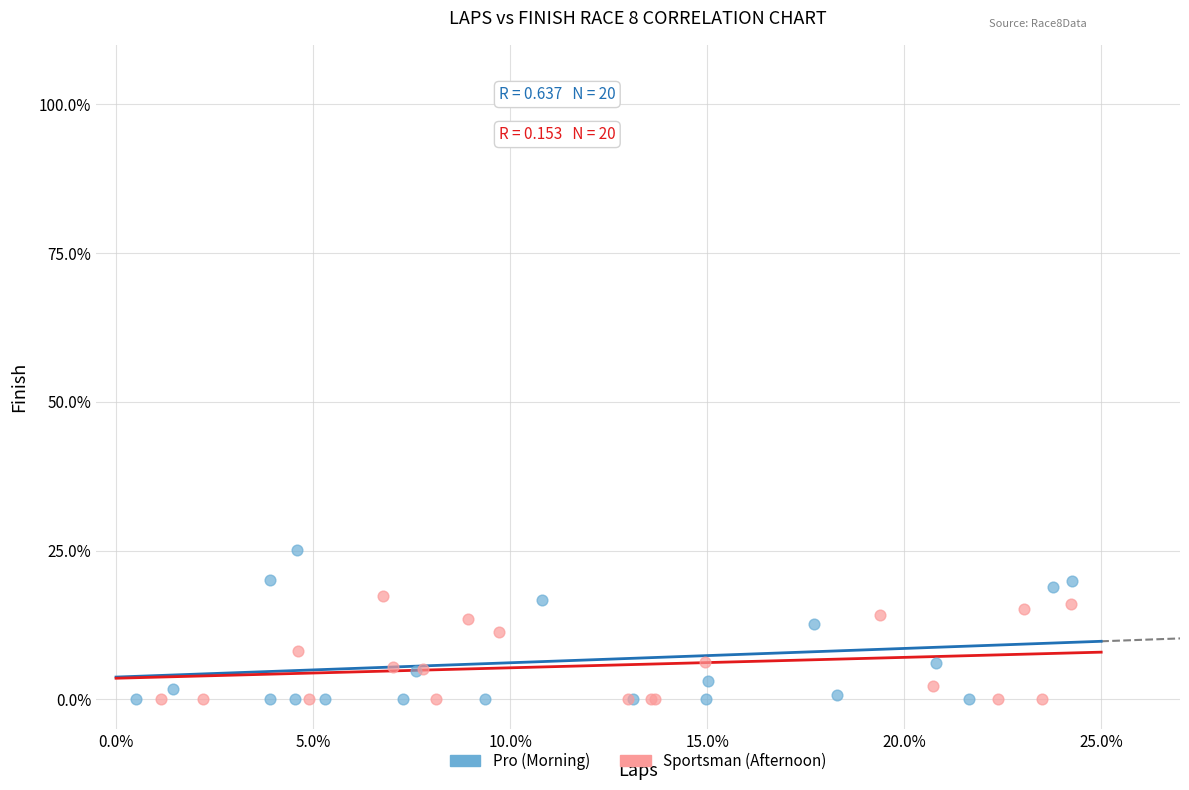

What are all the series names shown in the legend?

Pro (Morning), Sportsman (Afternoon)